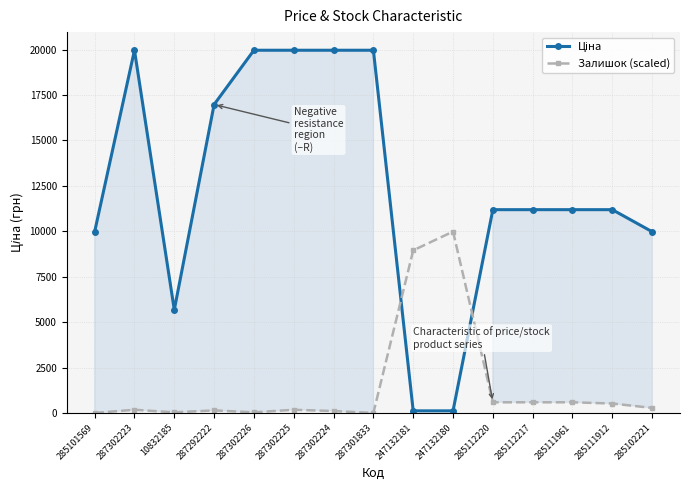

What are all the series names shown in the legend?

Ціна, Залишок (scaled)